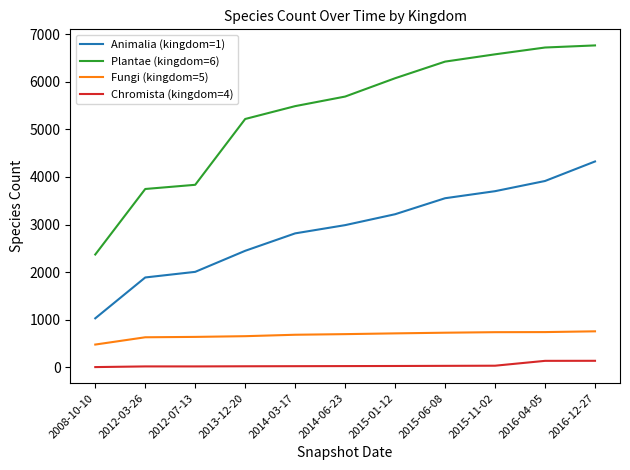

The value of Plantae (kingdom=6) at 2015-11-02 is 6574. True or false?

True